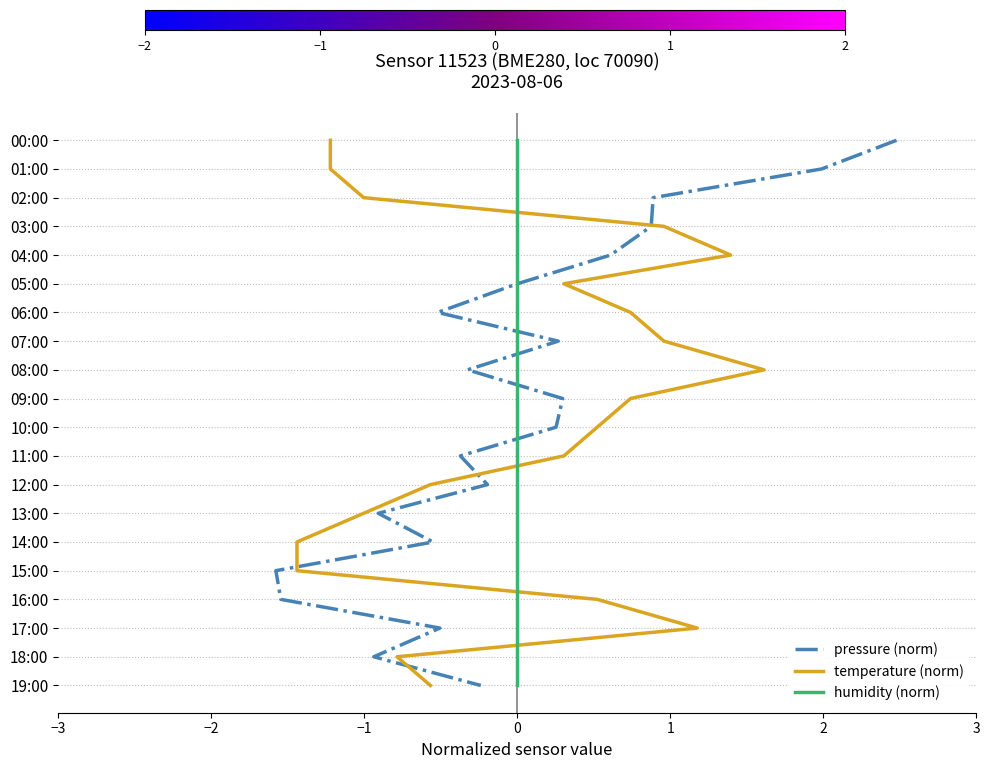

The value of temperature (norm) at −3 is 0. True or false?

True